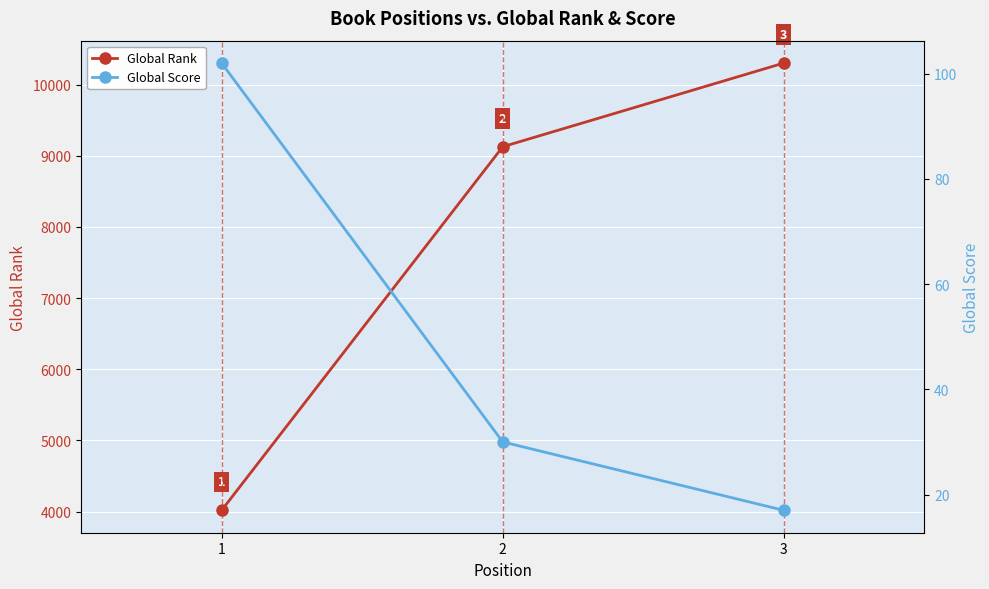

Reading left to right, extract all data points from this chart.

Global Rank: 1=4018	2=9128	3=10304
Global Score: 1=102	2=30	3=17